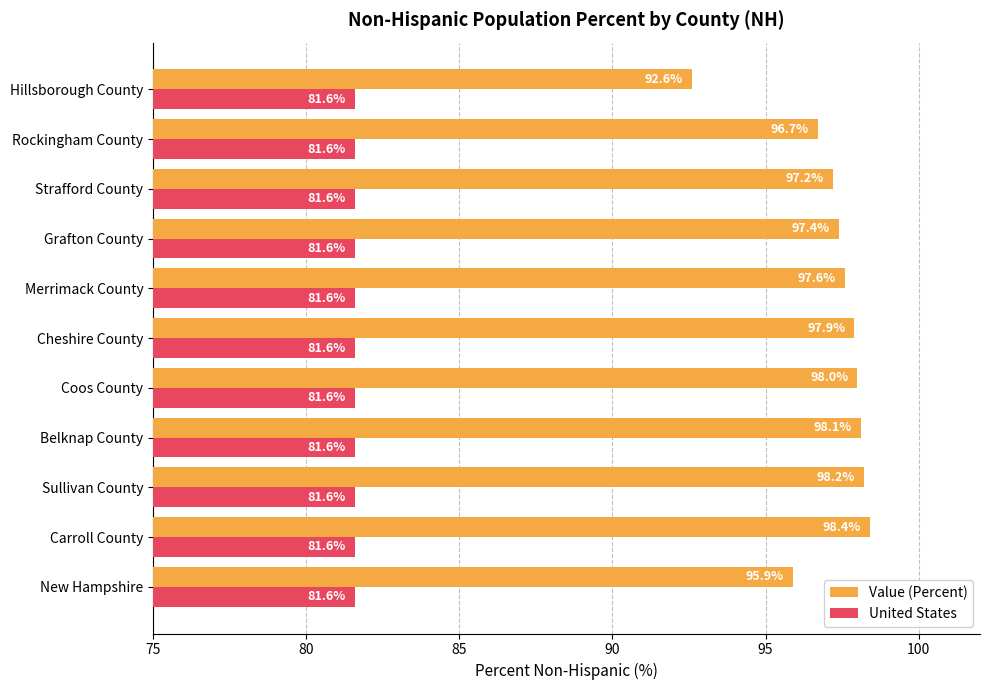

Read the Value (Percent) value at Belknap County.

98.1